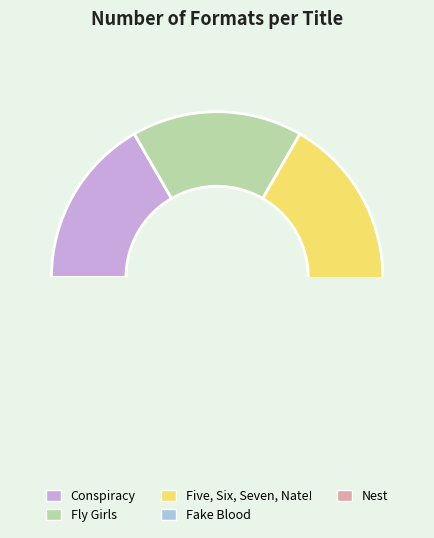

How many segments does this pie chart have?

5